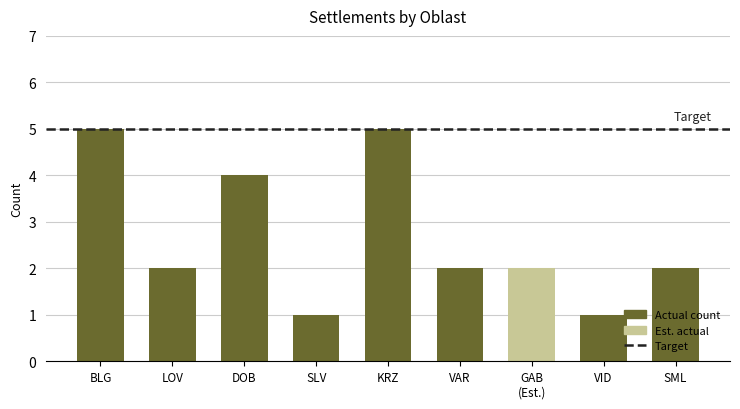

What is the average value?

3